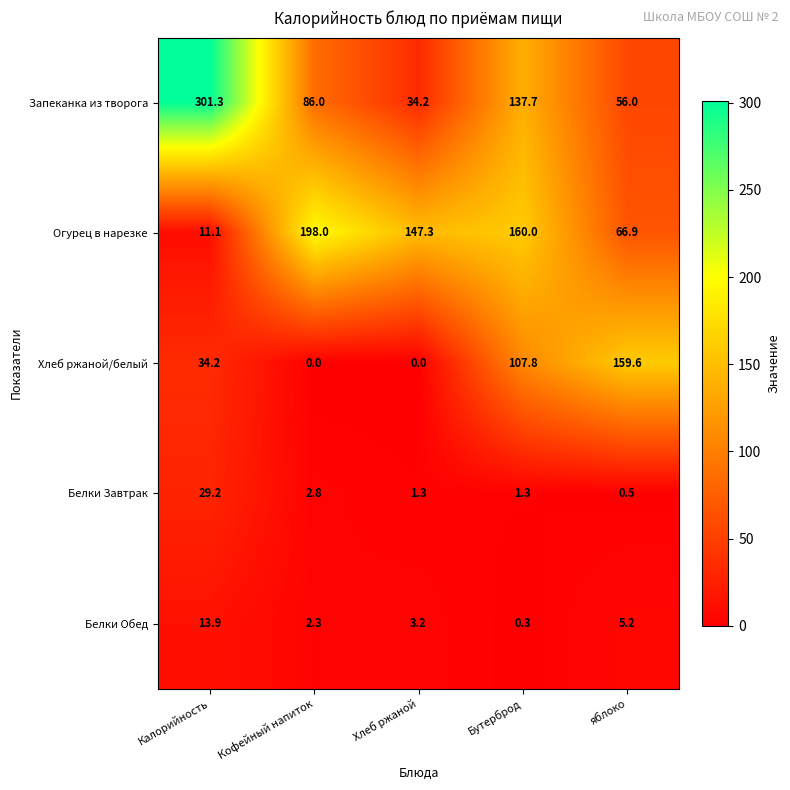

How many distinct data groups are displayed?

5